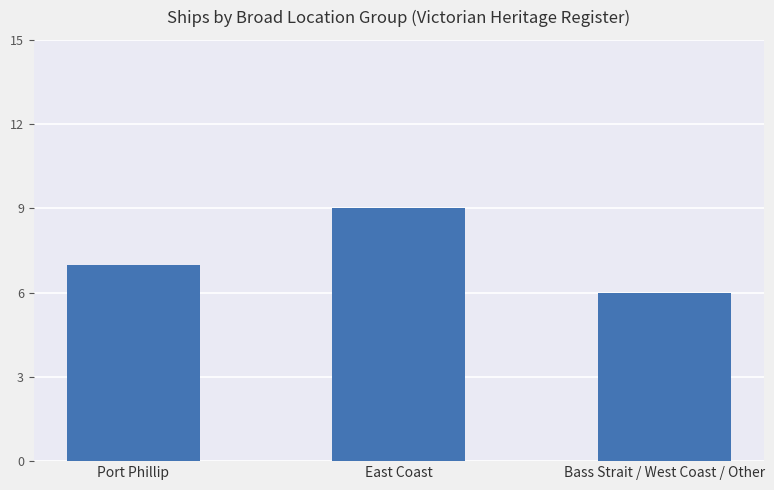

What is the approximate value at East Coast?

9